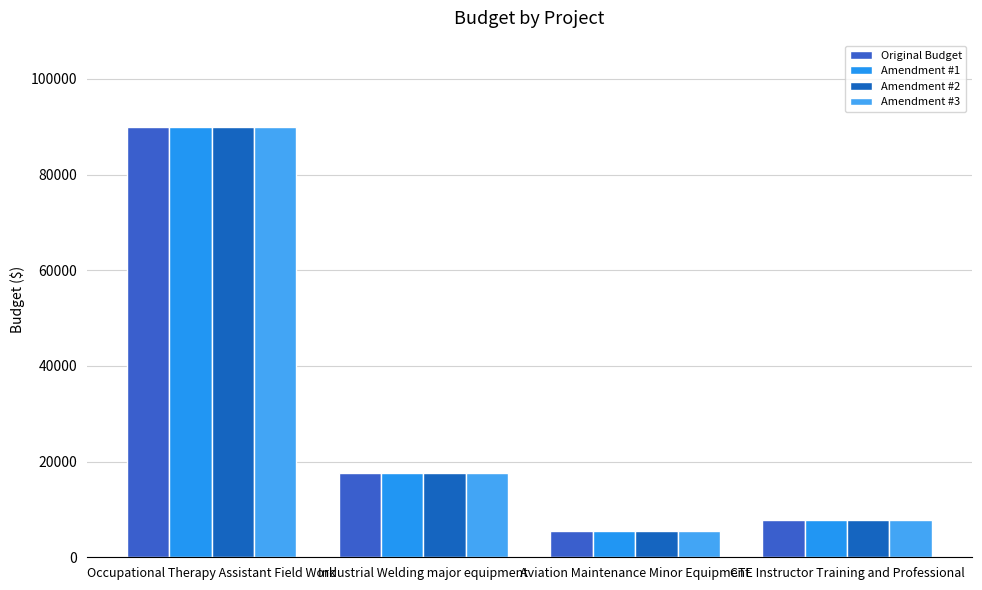

Is the value of Amendment #3 at CTE Instructor Training and Professional greater than the value of Amendment #2 at Aviation Maintenance Minor Equipment?

Yes